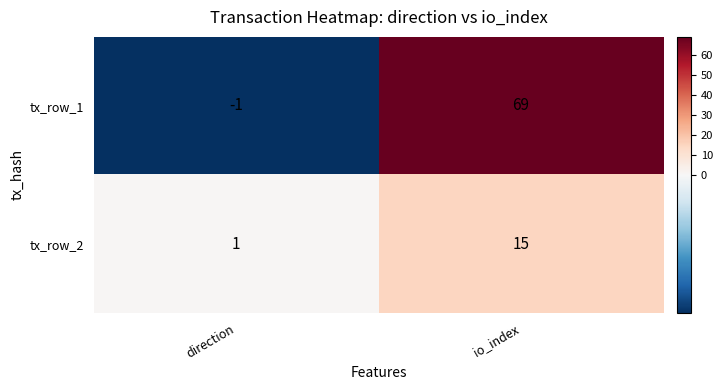

Where is tx_row_2 nearest to the value 8?

direction